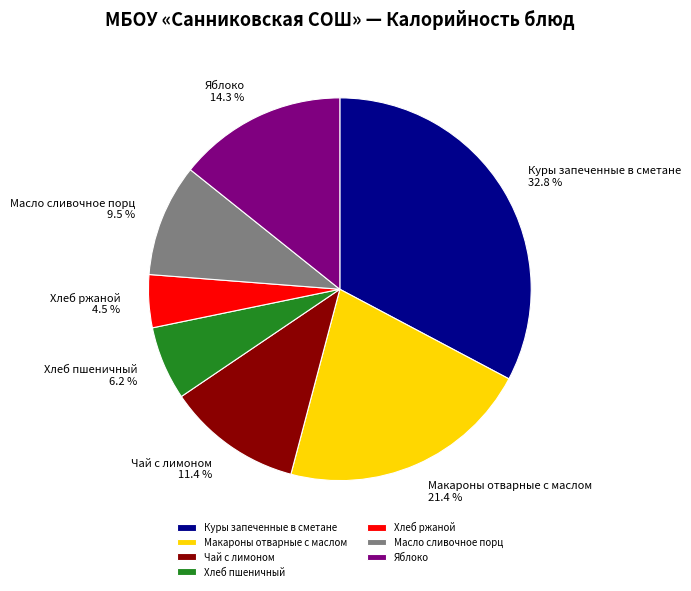

Which category has the smallest portion of the pie?

Хлеб ржаной